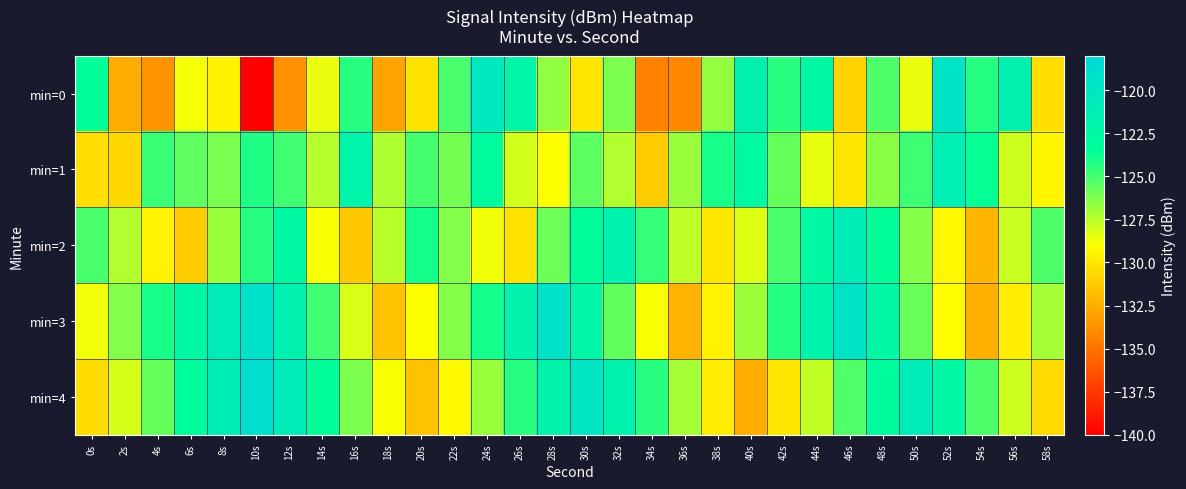

How many data points does each series have?

30